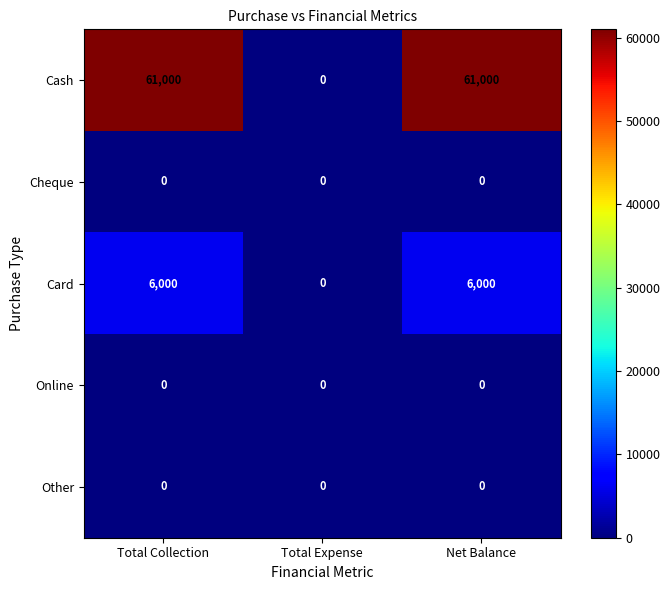

Is it true that Card equals 4071 at Net Balance?

False